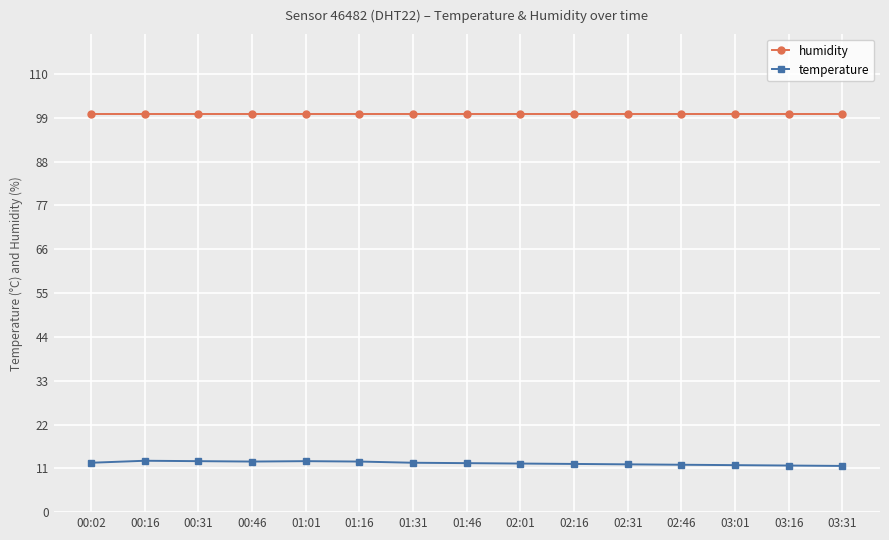

What is the value of the humidity point at the 7th from the left?

99.9